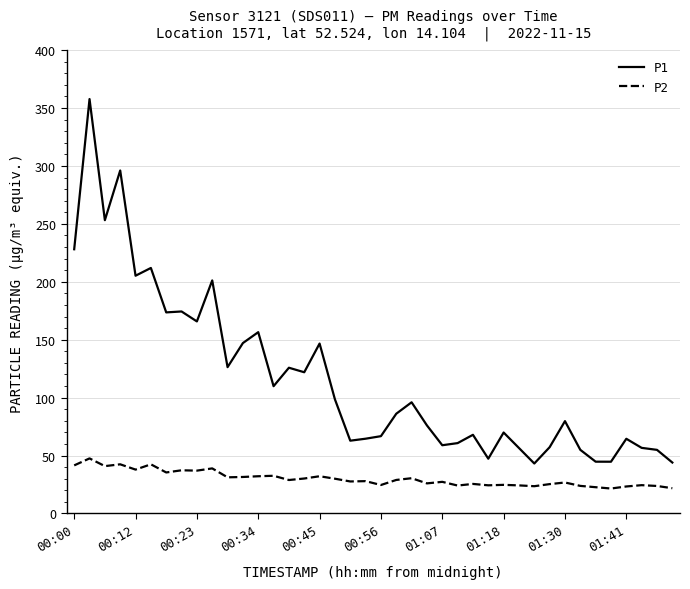

True or false: P2 and P1 cross at least once.

False